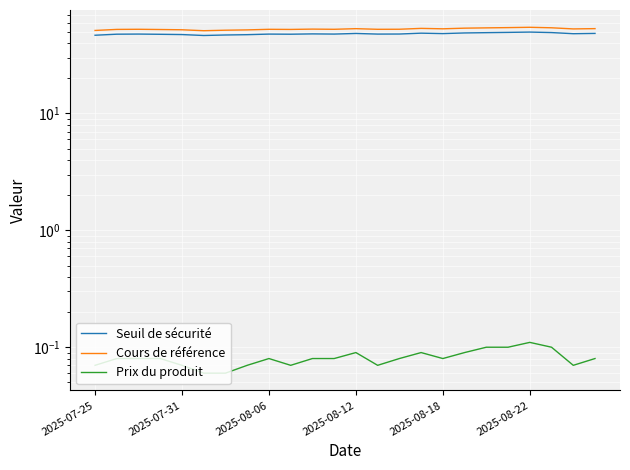

How many interior local valleys does the Seuil de sécurité series have?

6